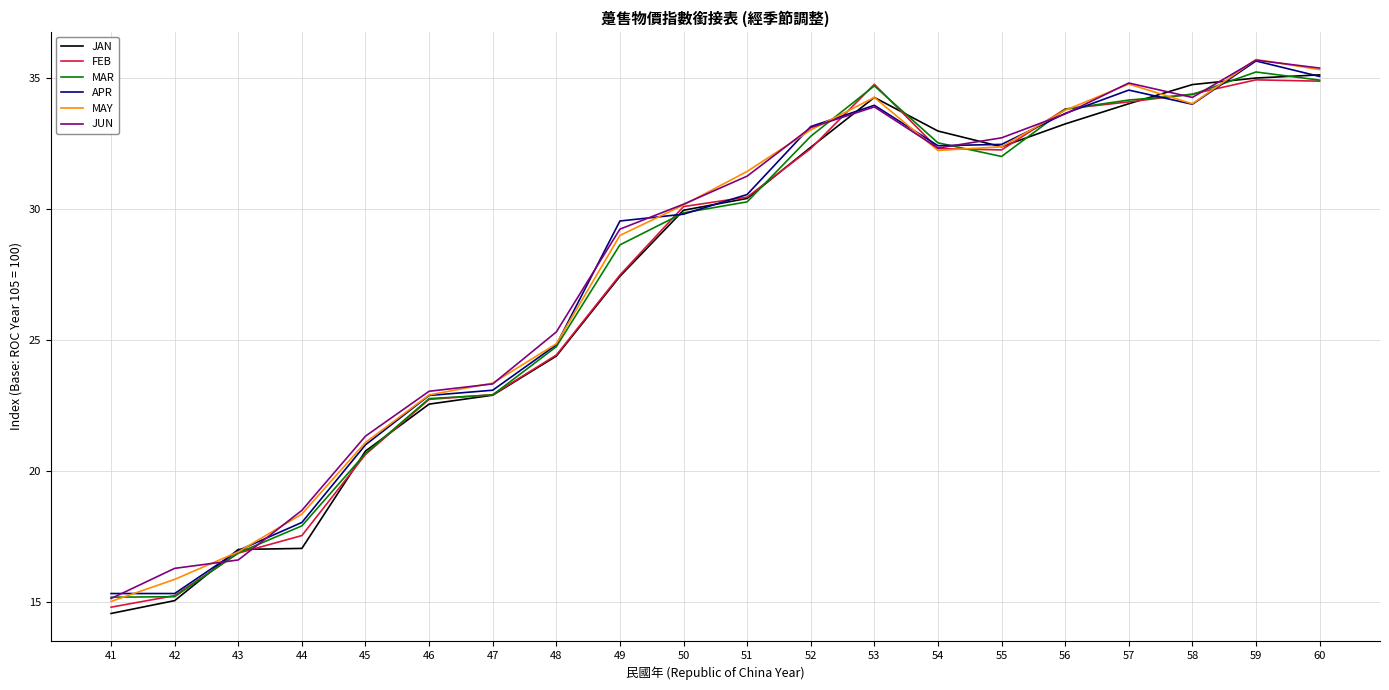

What is the greatest value displayed?

35.7